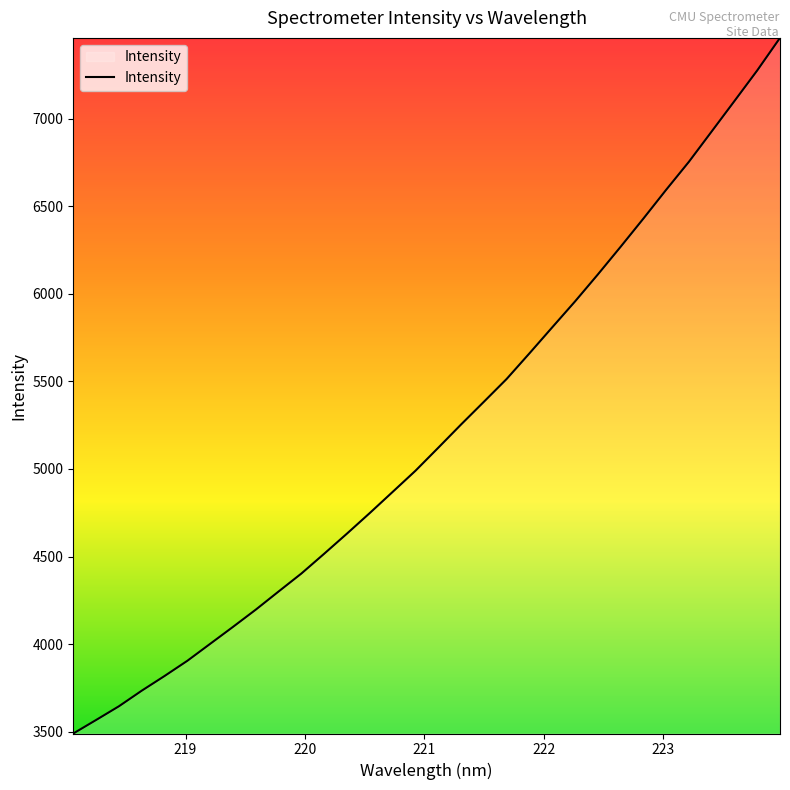

What is the minimum value shown in the chart?

3489.3